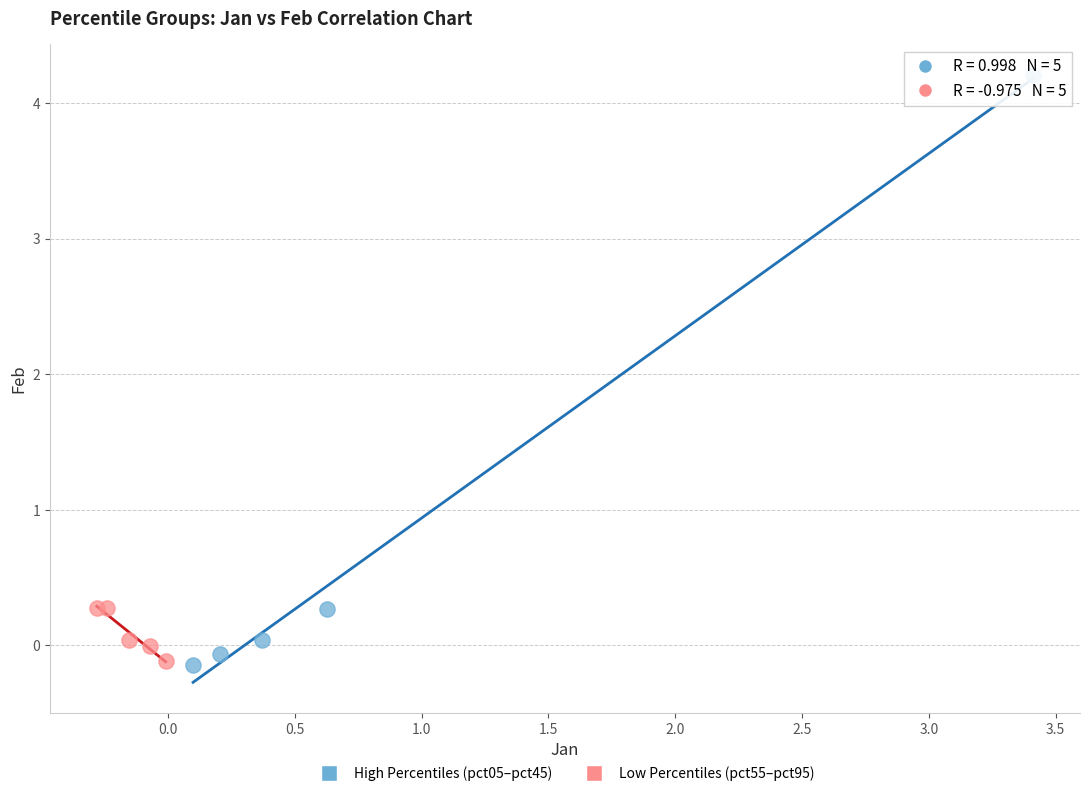

Which series contains the highest Y value?

High Percentiles (pct05–pct45)